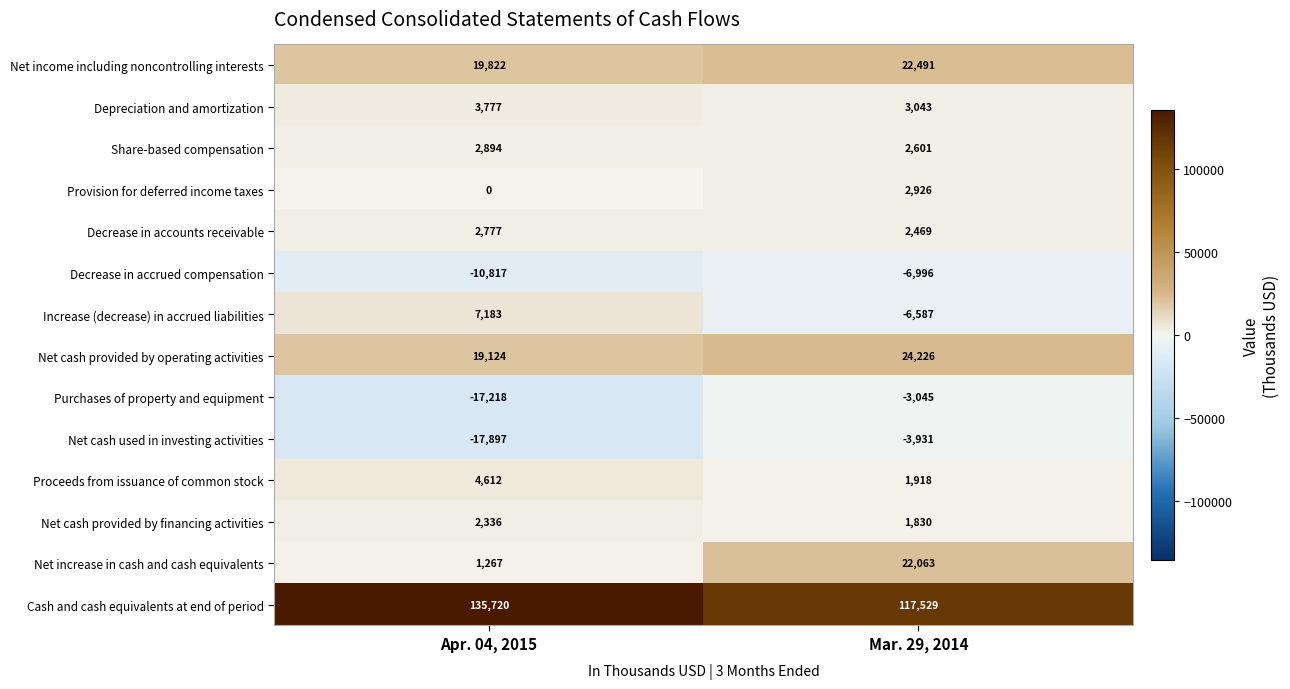

Reading left to right, what are all the values shown in this chart?

Net income including noncontrolling interests: 19822	22491
Depreciation and amortization: 3777	3043
Share-based compensation: 2894	2601
Provision for deferred income taxes: 0	2926
Decrease in accounts receivable: 2777	2469
Decrease in accrued compensation: -10817	-6996
Increase (decrease) in accrued liabilities: 7183	-6587
Net cash provided by operating activities: 19124	24226
Purchases of property and equipment: -17218	-3045
Net cash used in investing activities: -17897	-3931
Proceeds from issuance of common stock: 4612	1918
Net cash provided by financing activities: 2336	1830
Net increase in cash and cash equivalents: 1267	22063
Cash and cash equivalents at end of period: 135720	117529